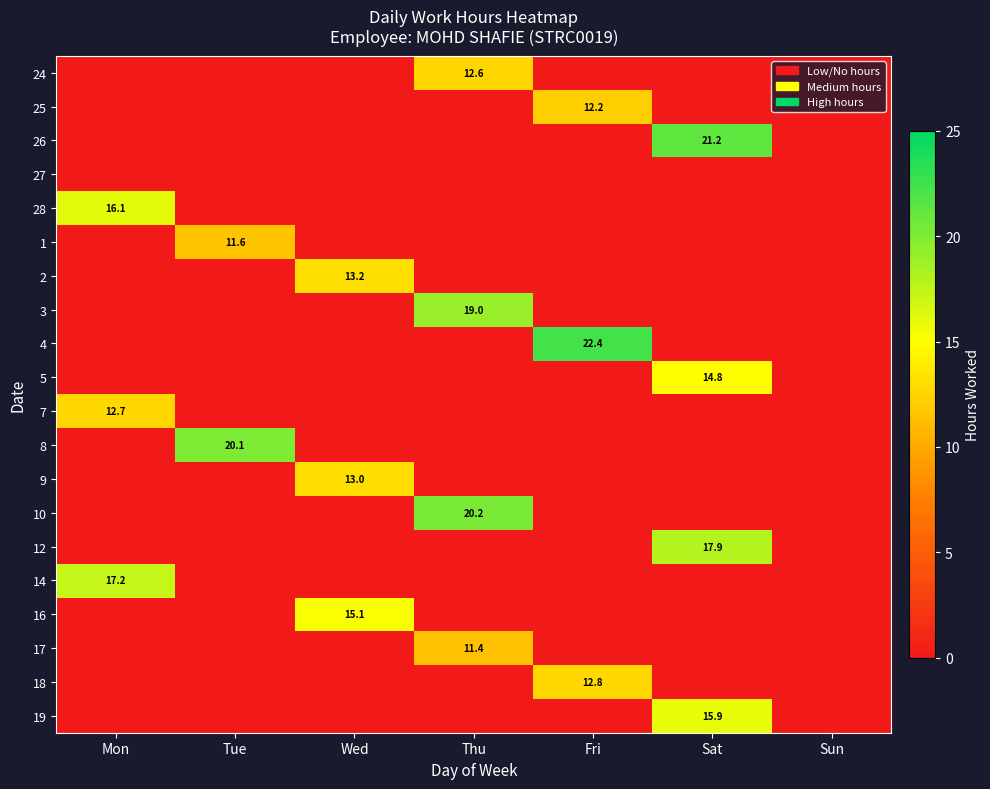

The value of 18 at Sat is 0.0. True or false?

True